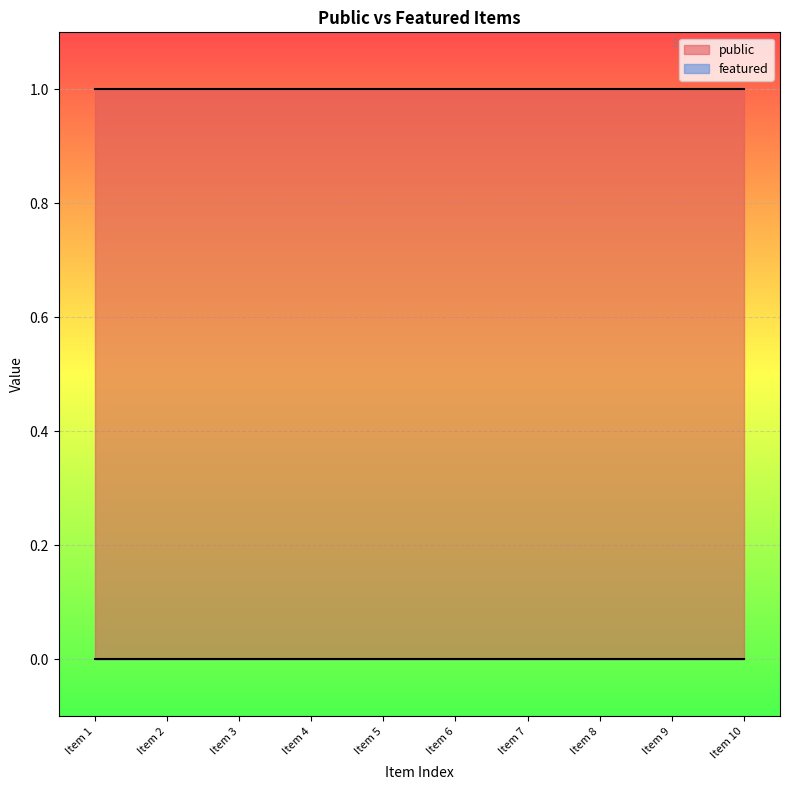

Count the number of categories in the chart.

10